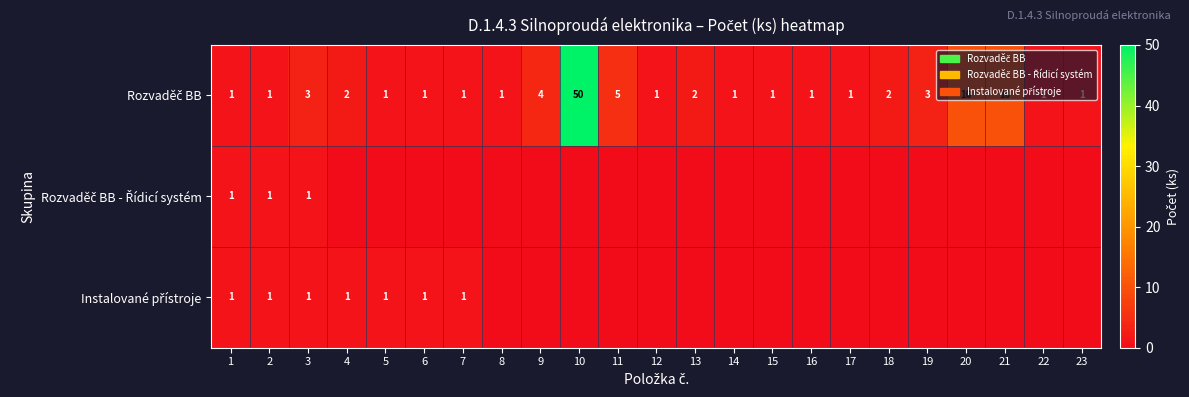

What is the total value across all series at 2?

3